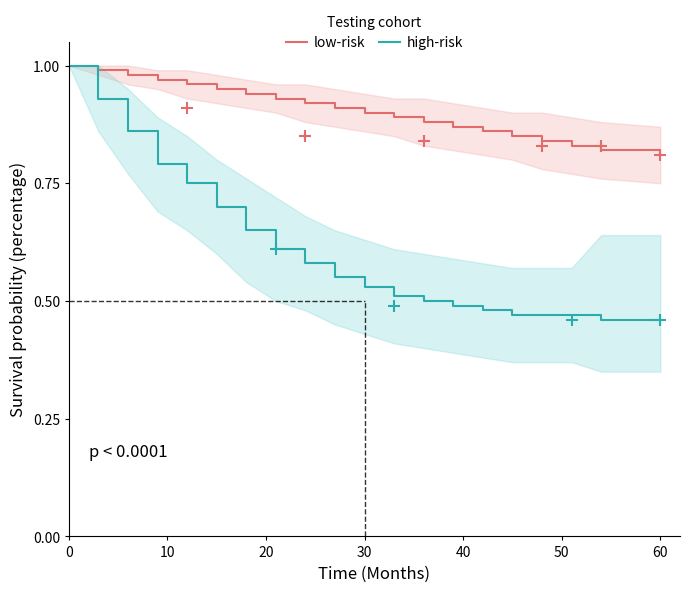

What is the difference between the maximum and minimum values in the low-risk series?

0.2